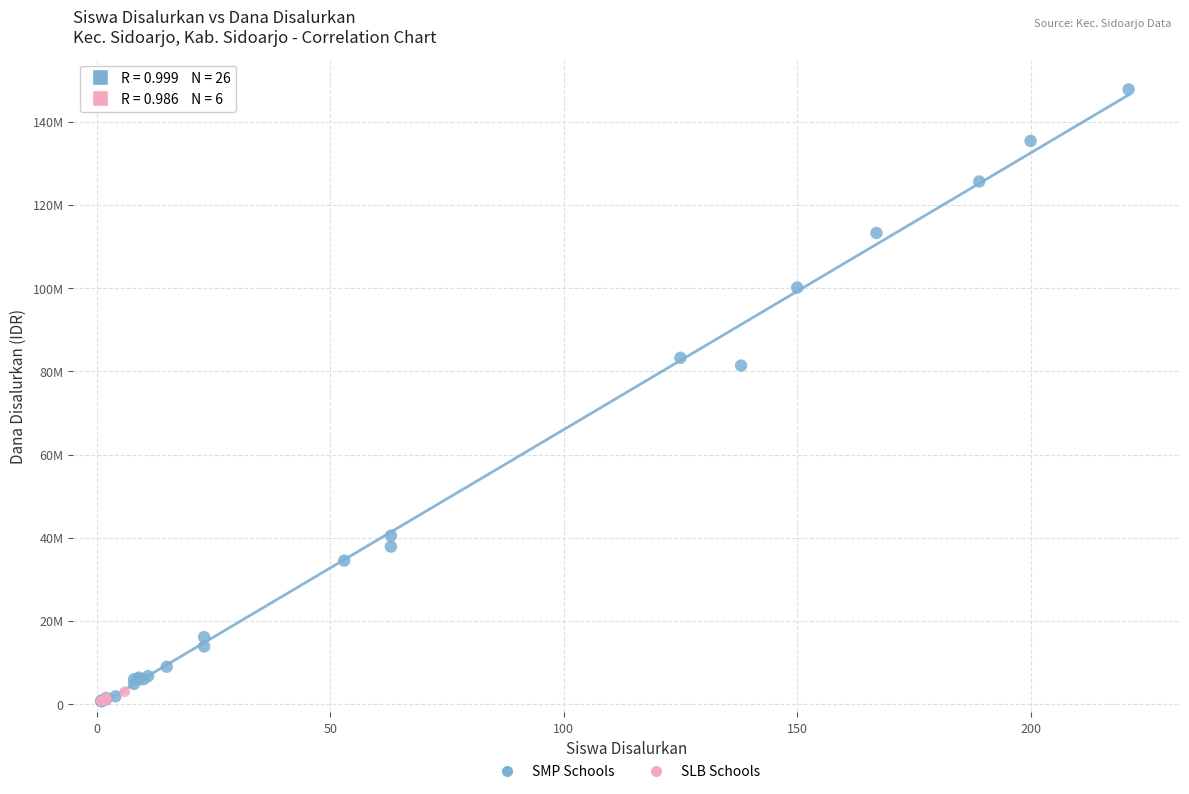

What are all the series names shown in the legend?

SMP Schools, SLB Schools